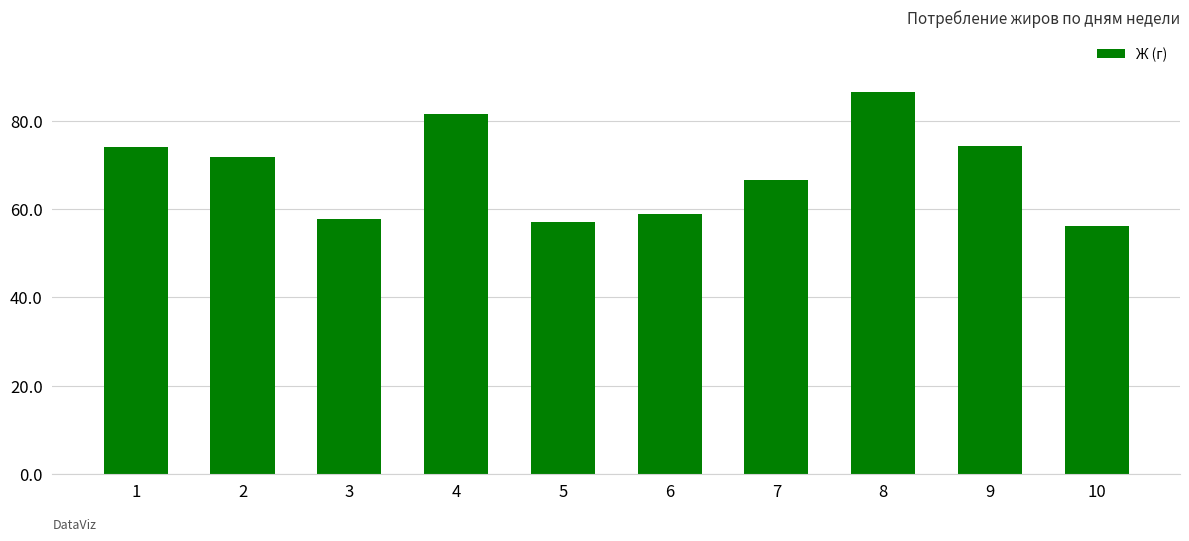

What is the maximum value shown in the chart?

86.6